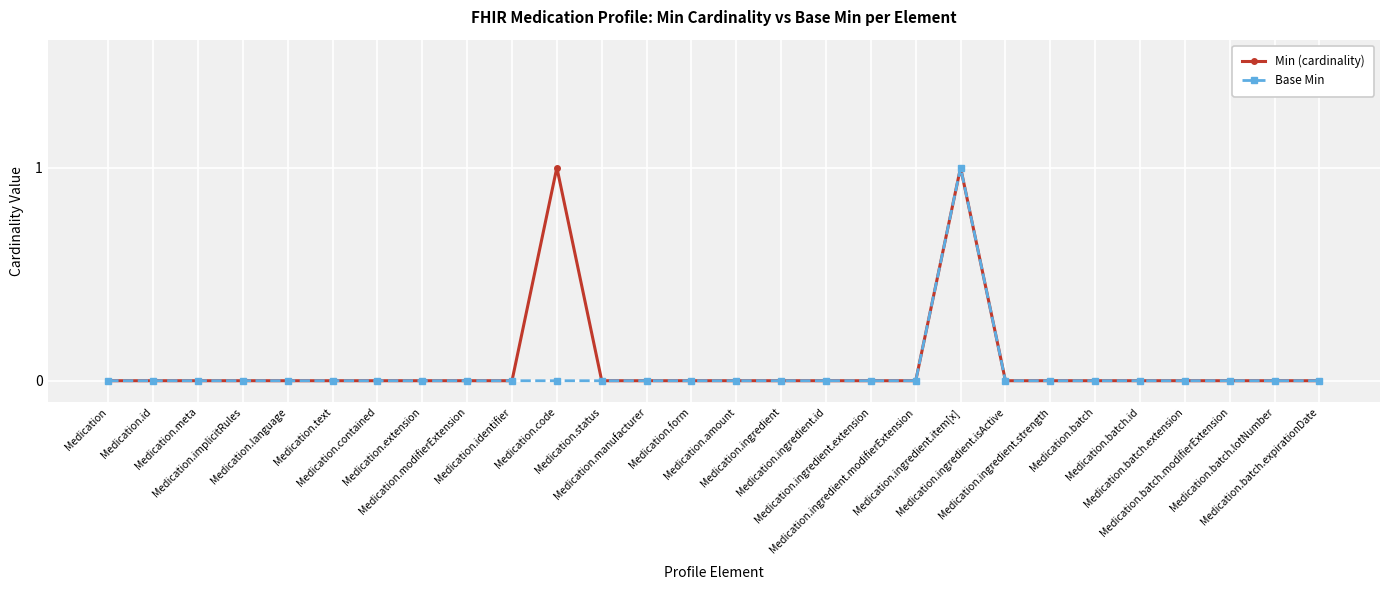

Is it true that Min (cardinality) equals -1 at Medication.modifierExtension?

False